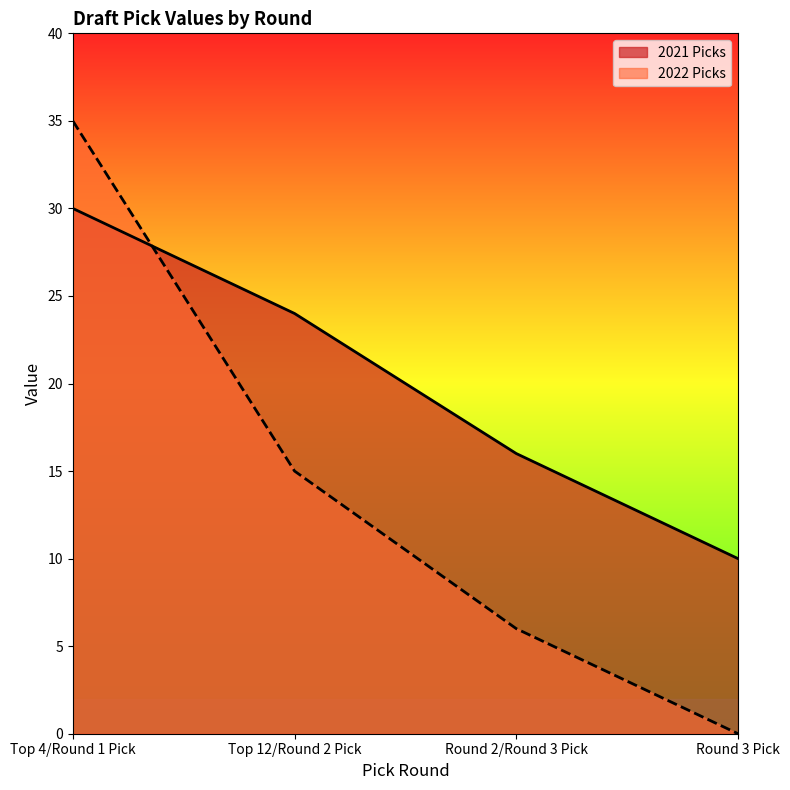

Reading left to right, list all the values displayed in this chart.

2021 Picks: 30	24	16	10
2022 Picks: 35	15	6	0